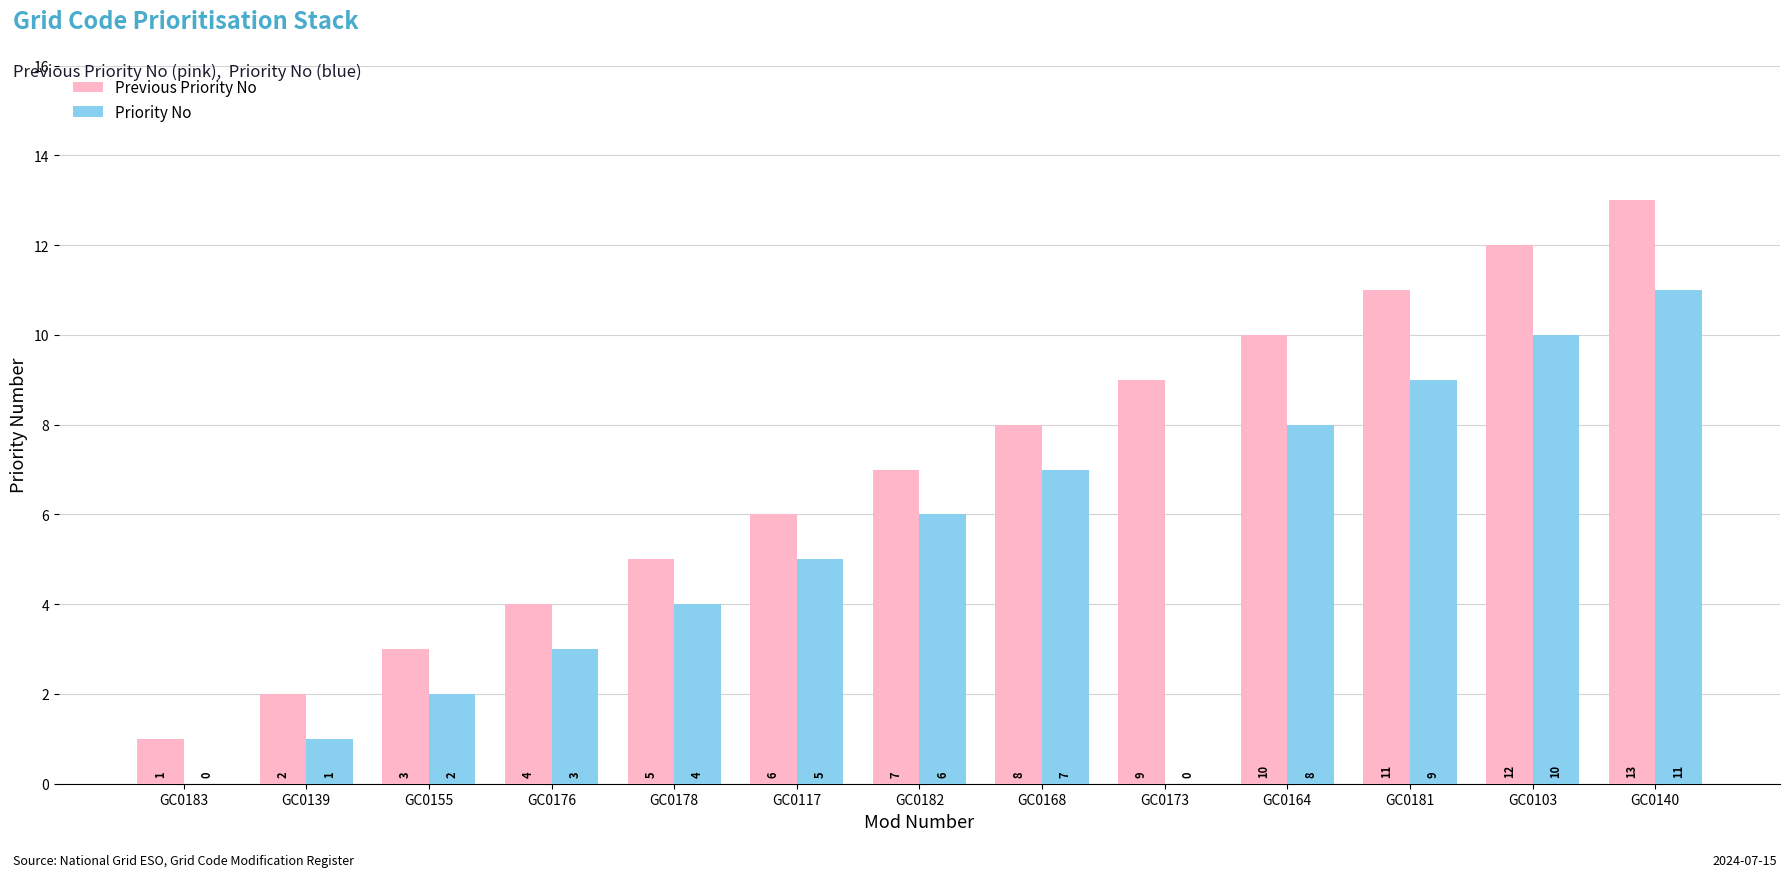

Reading left to right, list all the values displayed in this chart.

Previous Priority No: 1	2	3	4	5	6	7	8	9	10	11	12	13
Priority No: 0	1	2	3	4	5	6	7	0	8	9	10	11